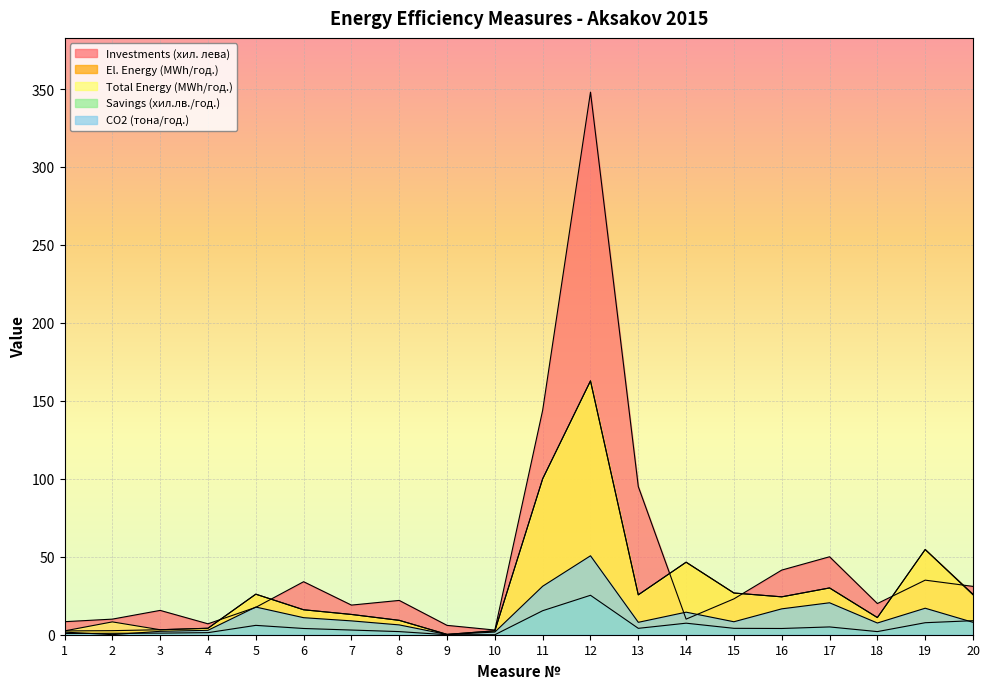

At which category is the sum across all series the highest?

12